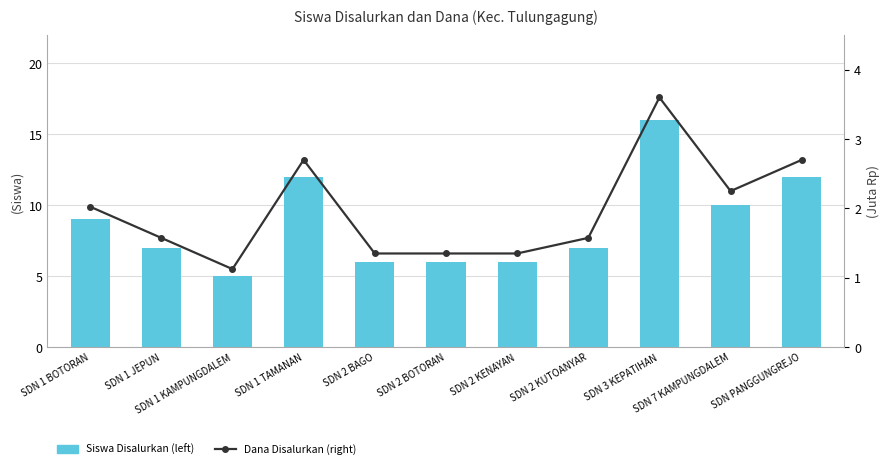

What is the difference between the highest and lowest values at SDN 2 BOTORAN?

4.7